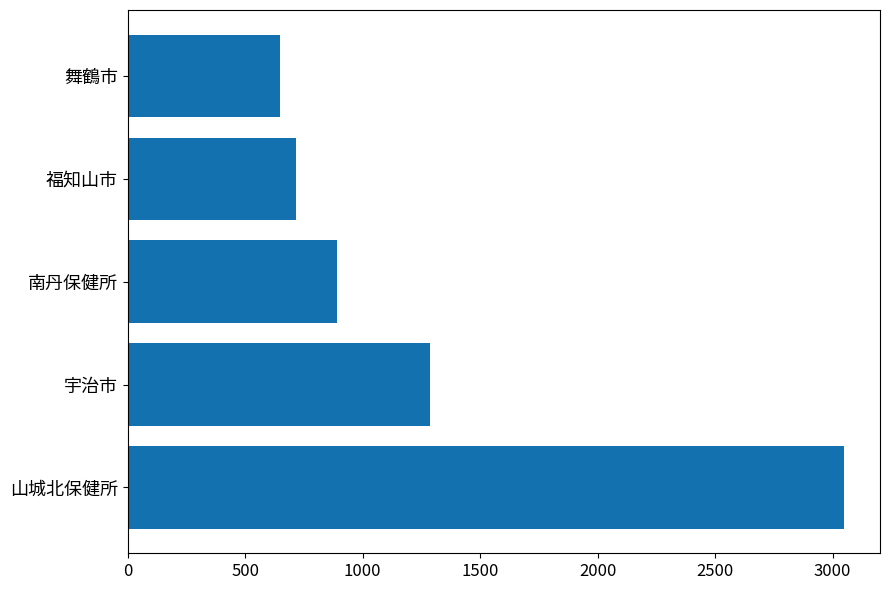

What is the ratio of the value at 宇治市 to the value at 福知山市?

1.8